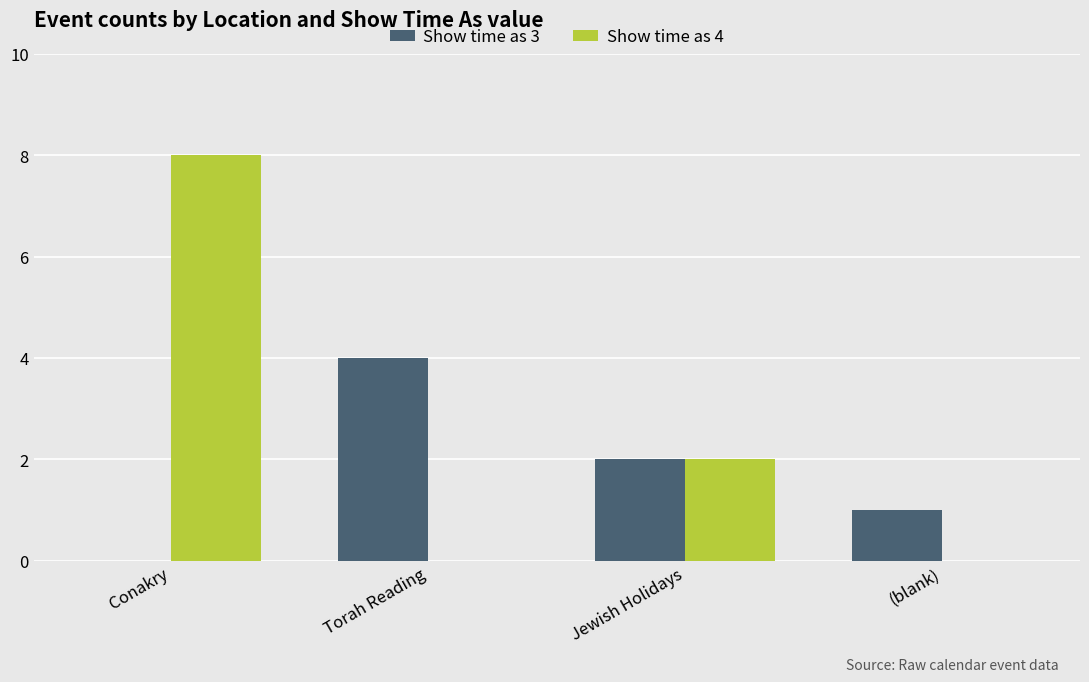

Which series has the largest total across all categories?

Show time as 4